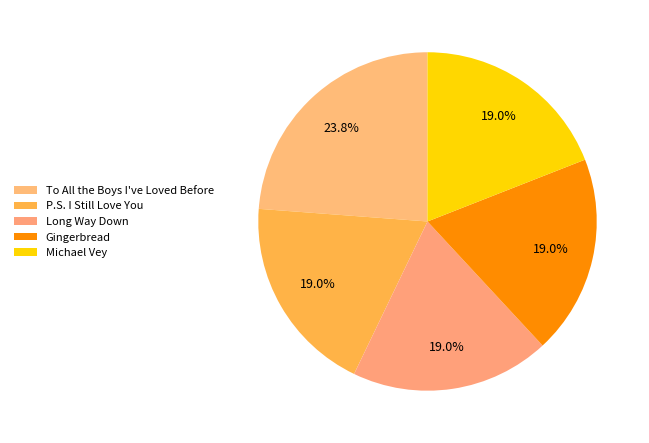

Which category has the smallest portion of the pie?

P.S. I Still Love You